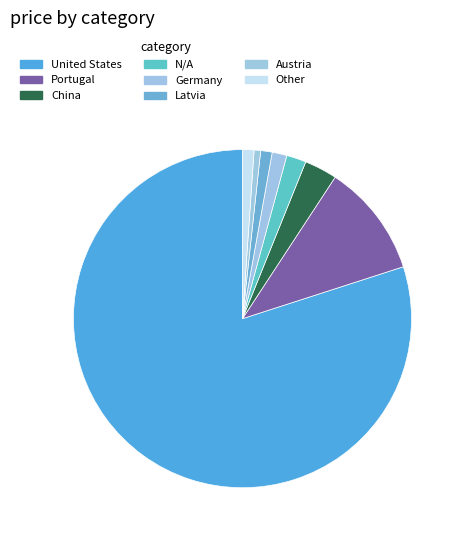

How many slices are in this pie chart?

8